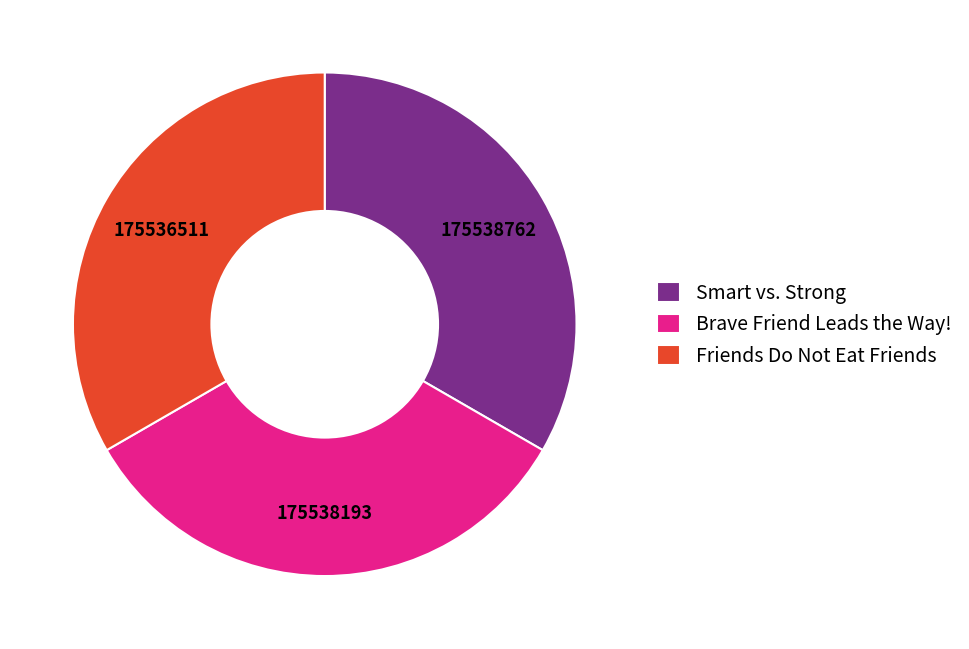

Is it true that Brave Friend Leads the Way! is 33% of the pie?

True